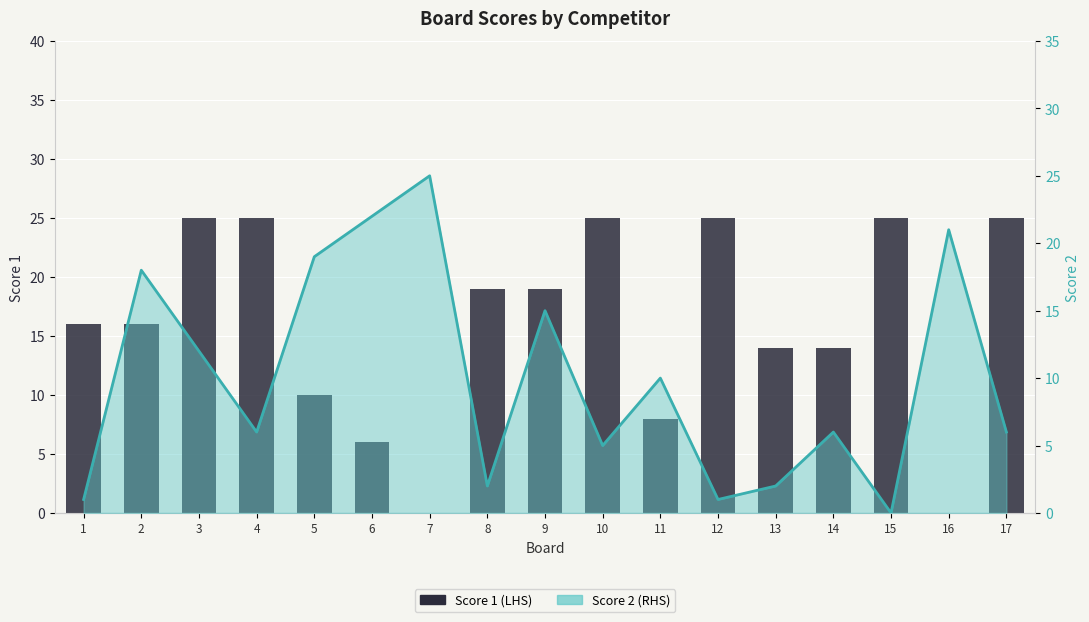

Rank the categories by value from highest to lowest.

3, 4, 10, 12, 15, 17, 8, 9, 1, 2, 13, 14, 5, 11, 6, 7, 16